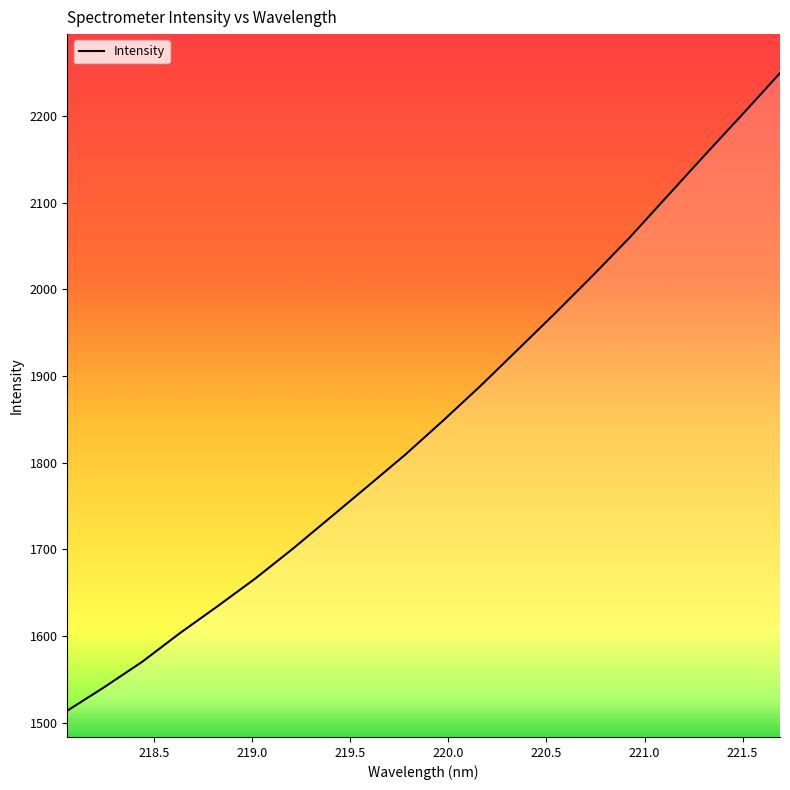

What is the difference between the maximum and minimum values?

735.6